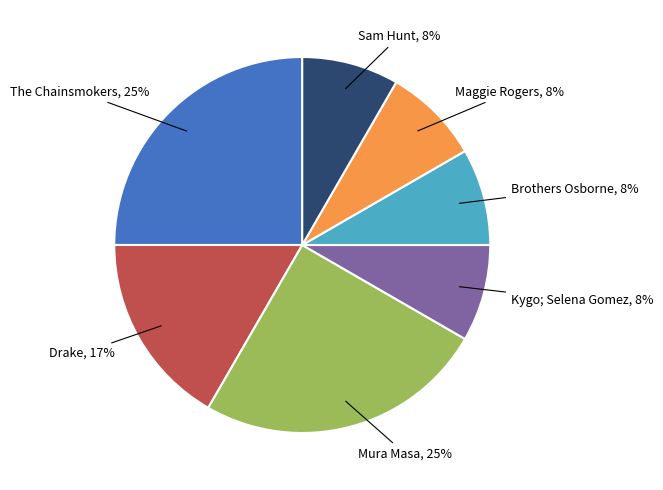

How many segments does this pie chart have?

7